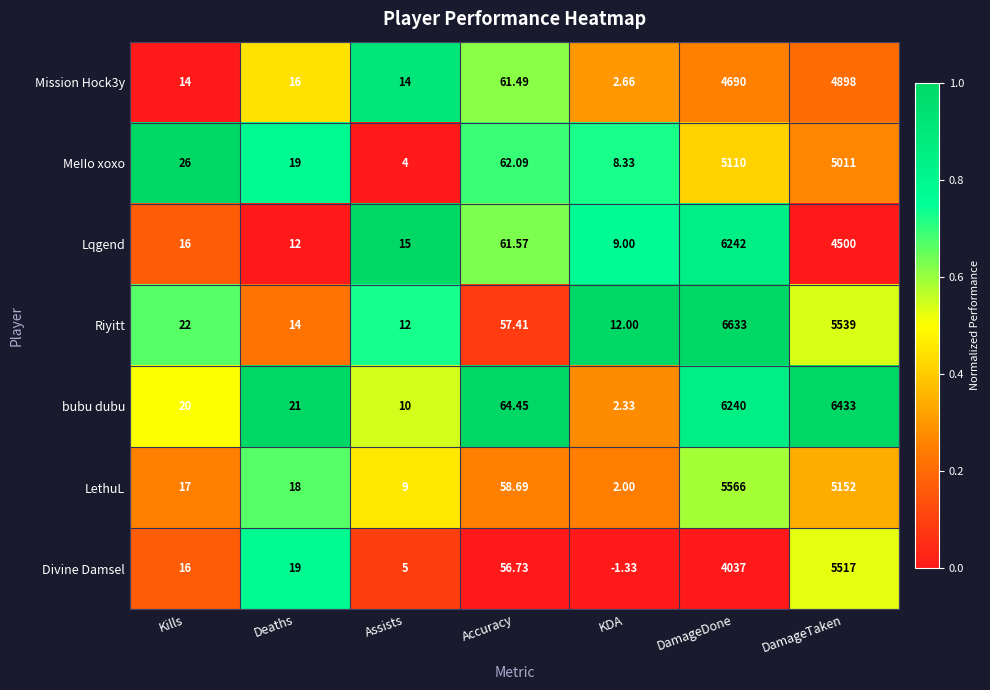

At which label does Mission Hock3y reach its minimum?

KDA